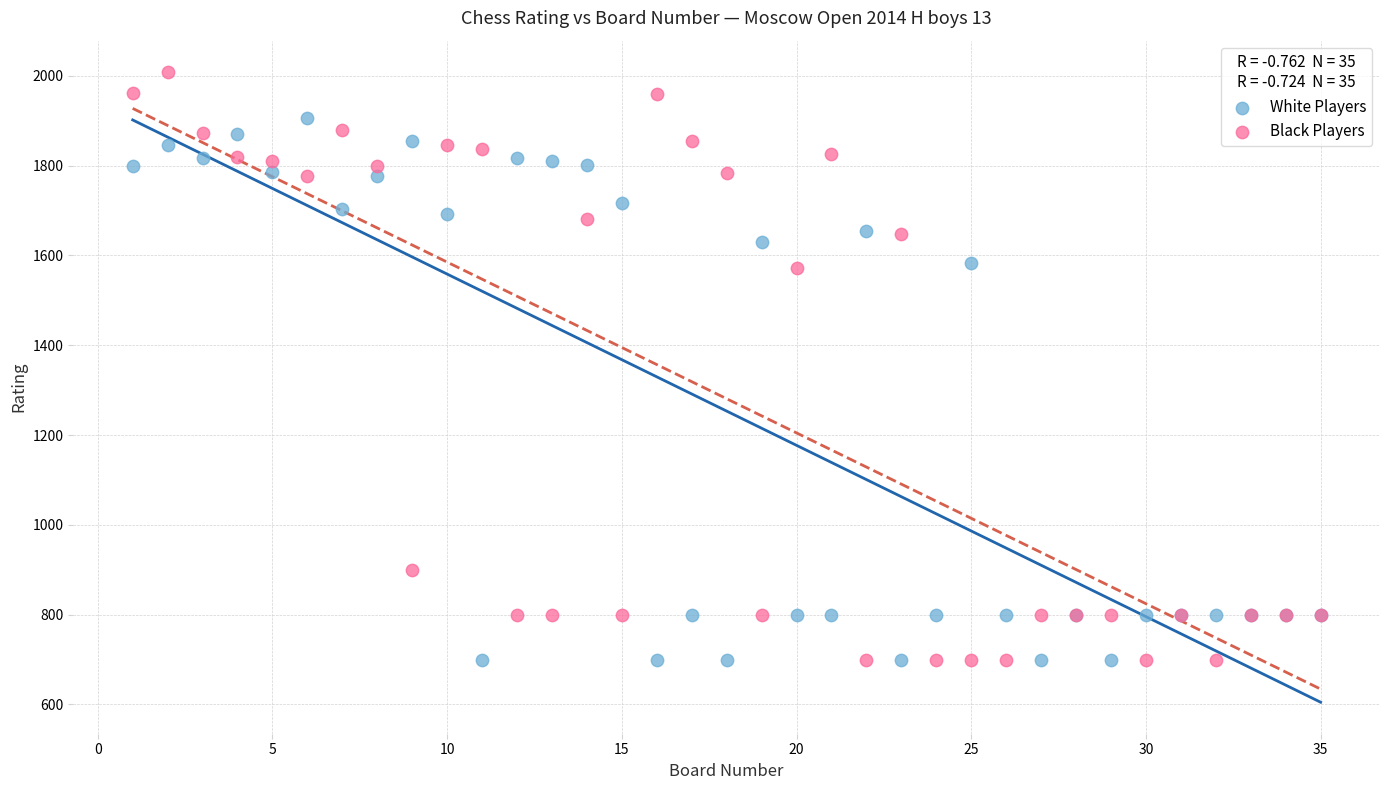

Which series has the widest spread of Y values?

Black Players